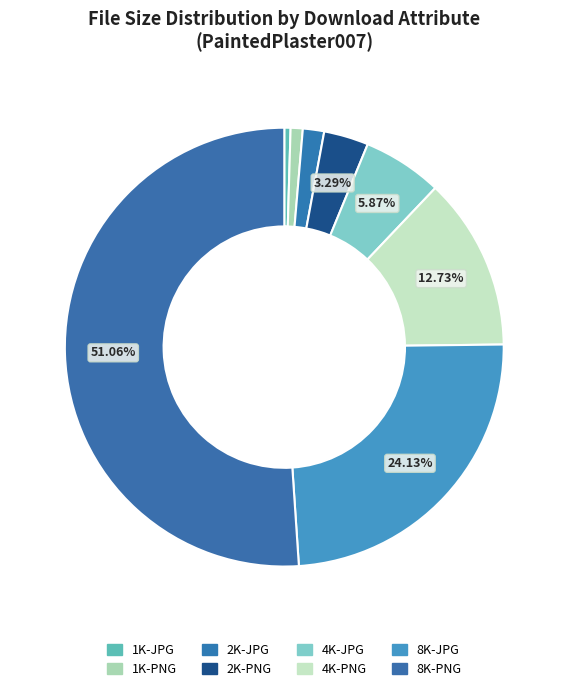

What is the smallest slice in the pie chart?

1K-JPG